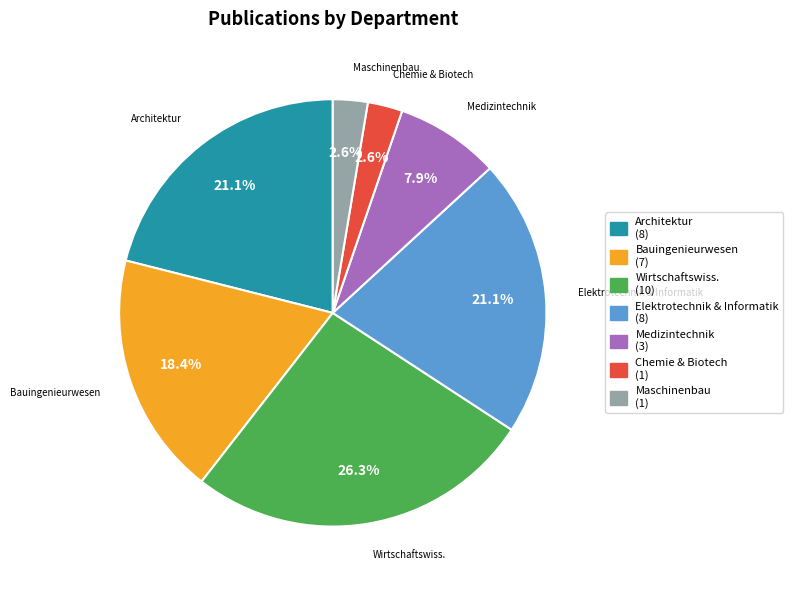

What portion of the pie excludes Chemie & Biotech?

97.4%